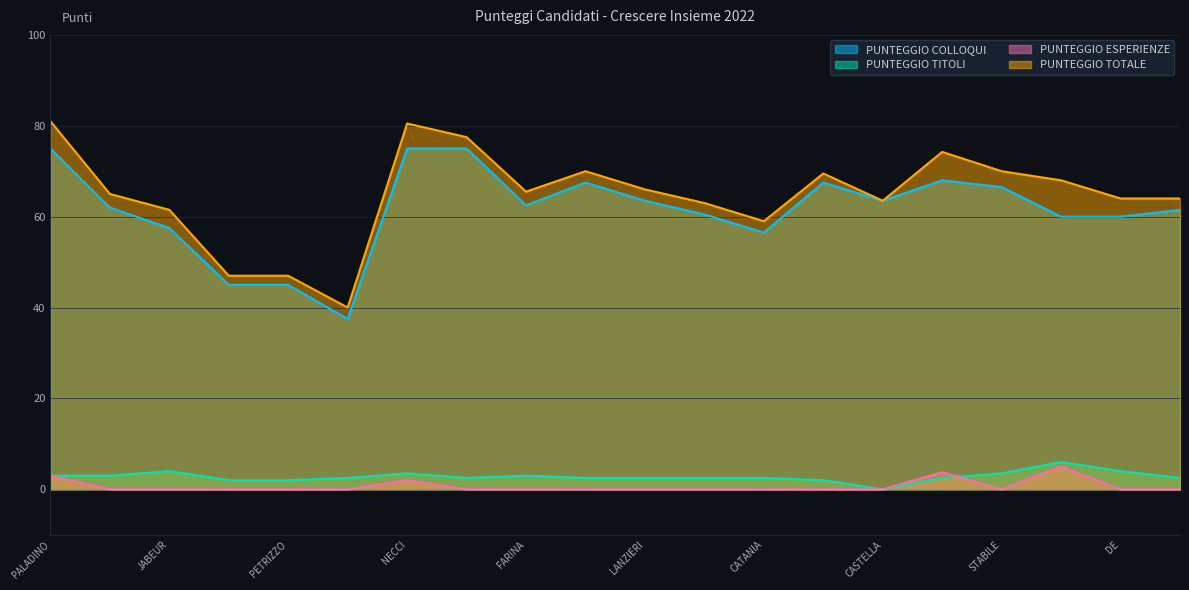

How many categories are shown in the chart?

20